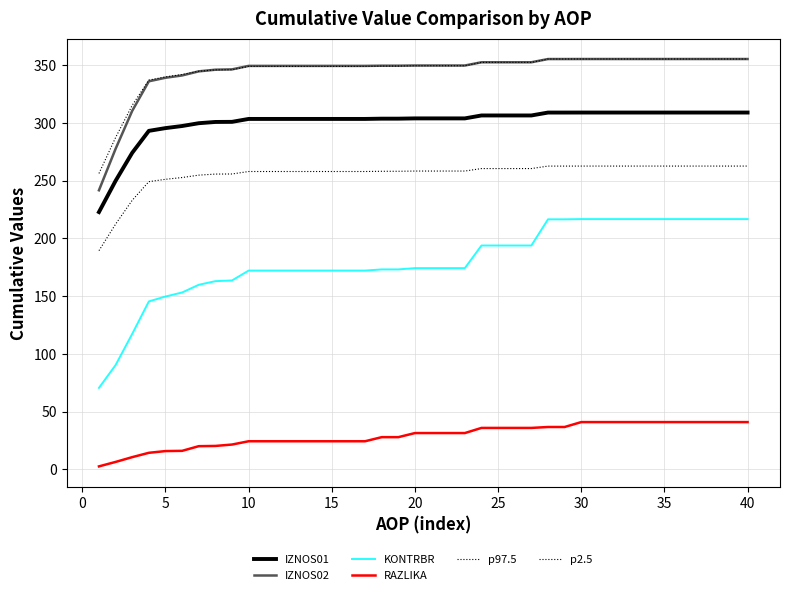

How many lines are shown in the chart?

6